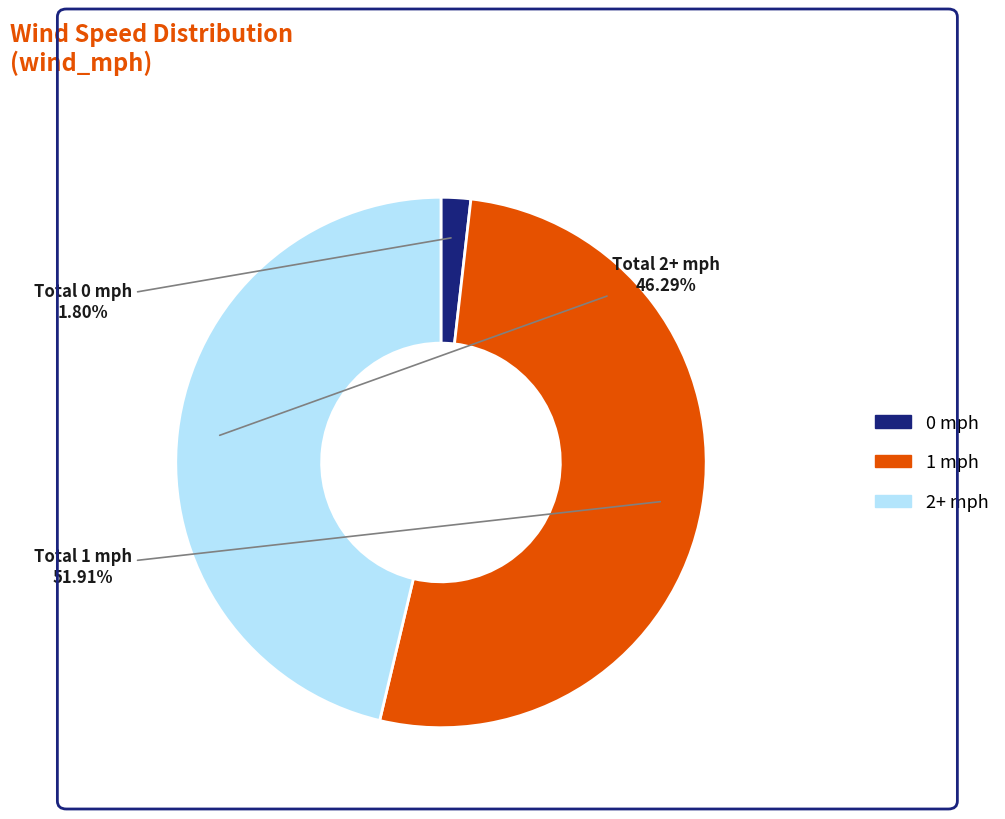

Is there any slice that represents more than half of the pie?

Yes